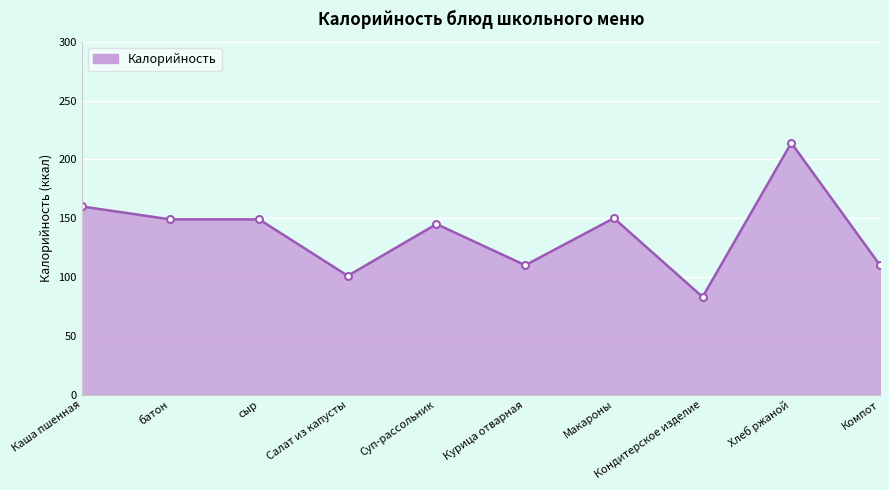

Where does the data first go above 149?

Каша пшенная